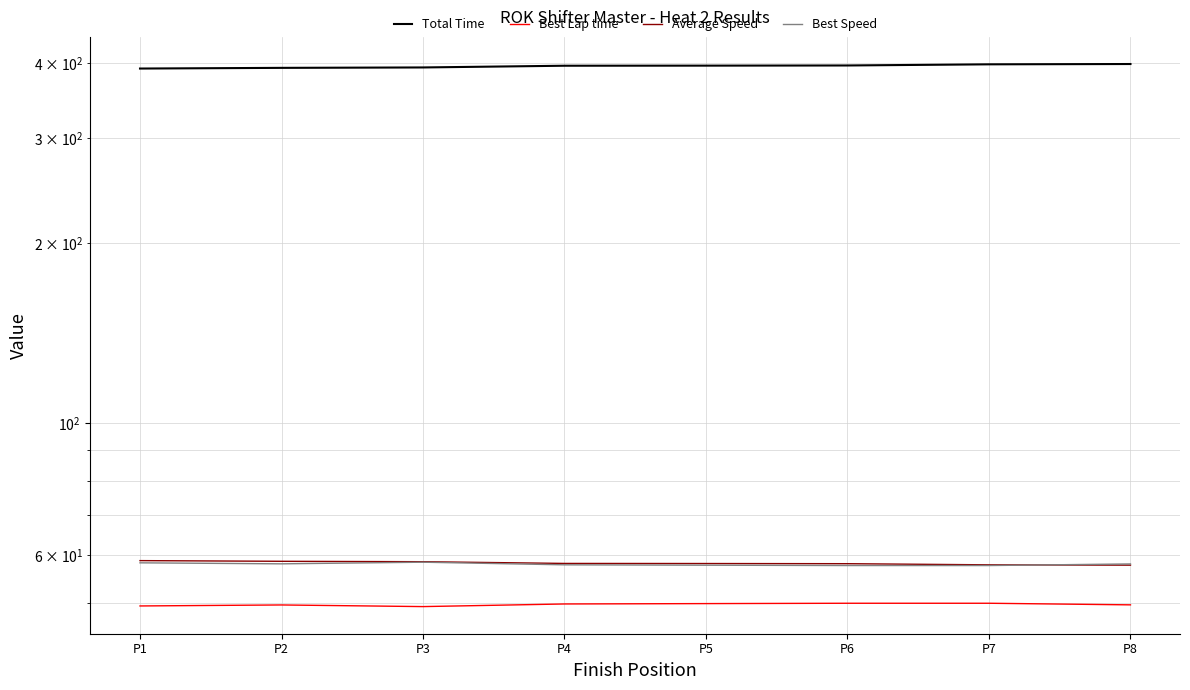

Does the chart have visible grid lines?

Yes